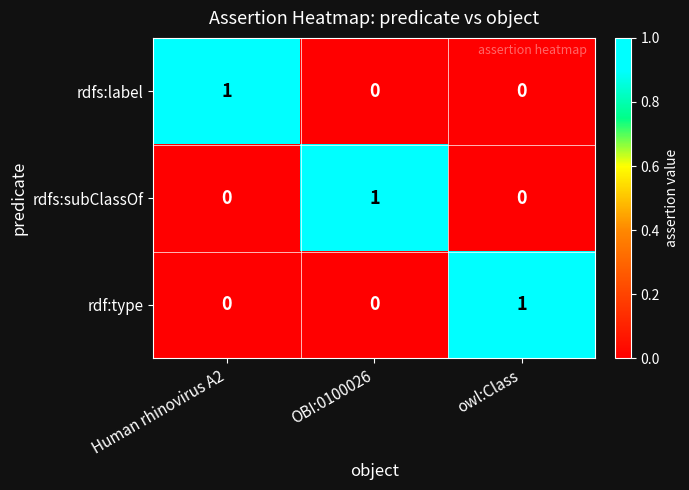

At how many categories does at least one series exceed 0?

3